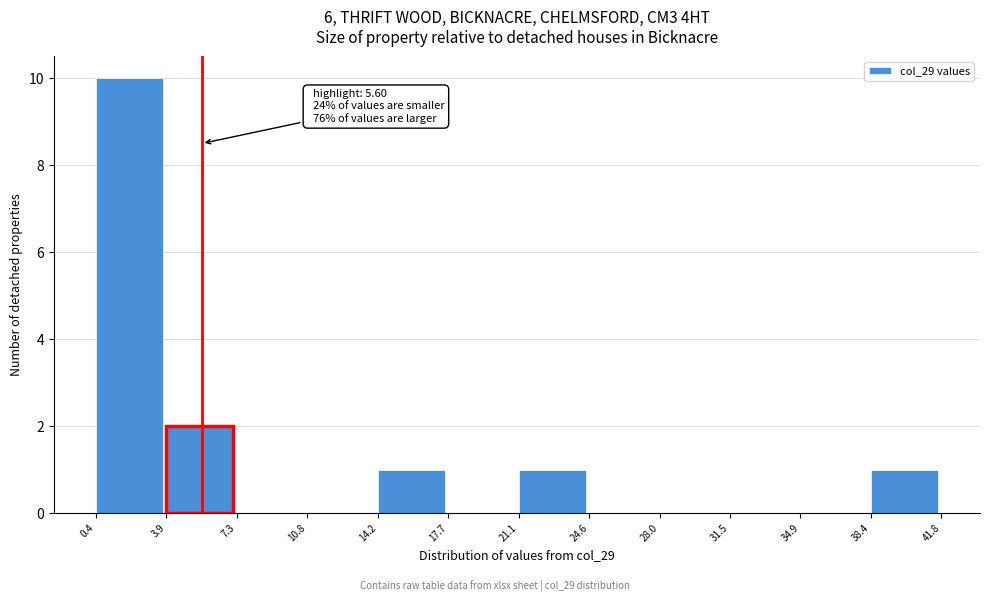

Which range on the x-axis has the tallest bar?

0.4 to 3.9